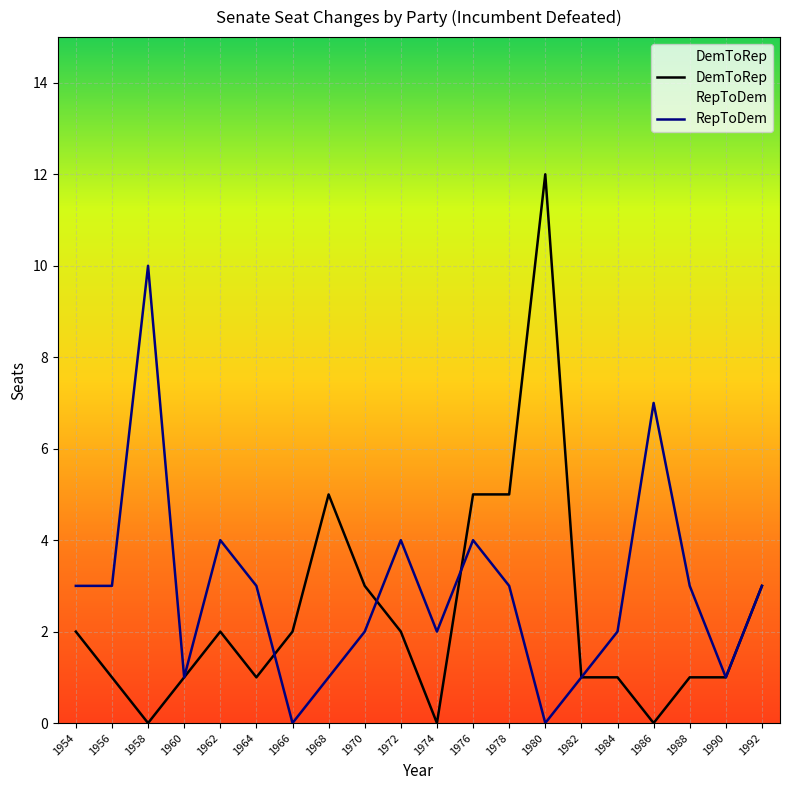

At which category does RepToDem reach its first local peak?

1958